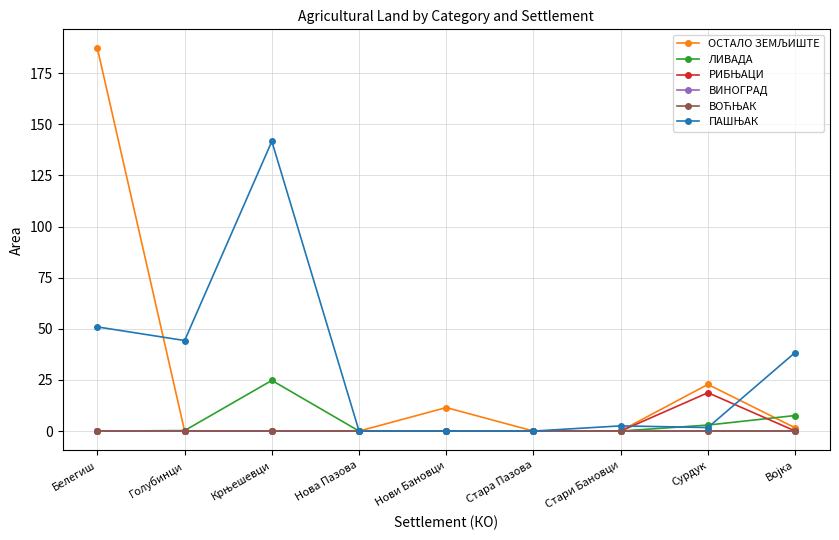

What is the label of the 5th point from the right?

Нови Бановци